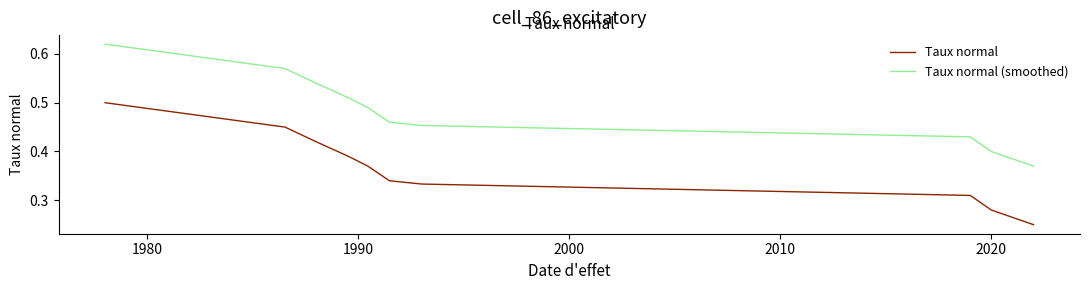

What are all the series names shown in the legend?

Taux normal, Taux normal (smoothed)